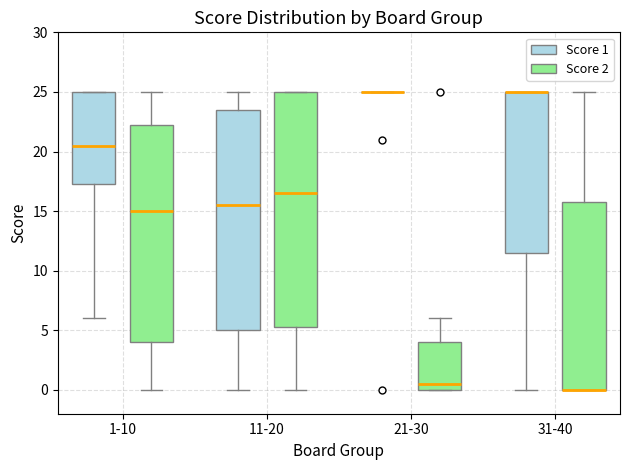

Reading left to right, transcribe this box plot: for each box, give where its median line is, the range the box spans, and where its two whiskers end, as read against the y-axis. The values are not printed on the chart, so give them approximately, as read against the axis.

1-10 (Score 1): median 20.5, box 17.5 to 25.0, whiskers 6.0 to 25.0
1-10 (Score 2): median 15.0, box 4.0 to 22.5, whiskers 0.0 to 25.0
11-20 (Score 1): median 15.5, box 5.0 to 23.5, whiskers 0.0 to 25.0
11-20 (Score 2): median 16.5, box 5.5 to 25.0, whiskers 0.0 to 25.0
21-30 (Score 1): box collapsed to a line at 25.0, whiskers 25.0 to 25.0
21-30 (Score 2): median 0.5, box 0.0 to 4.0, whiskers 0.0 to 6.0
31-40 (Score 1): median 25.0 (drawn on the box's upper edge), box 11.5 to 25.0, whiskers 0.0 to 25.0
31-40 (Score 2): median 0.0 (drawn on the box's lower edge), box 0.0 to 16.0, whiskers 0.0 to 25.0